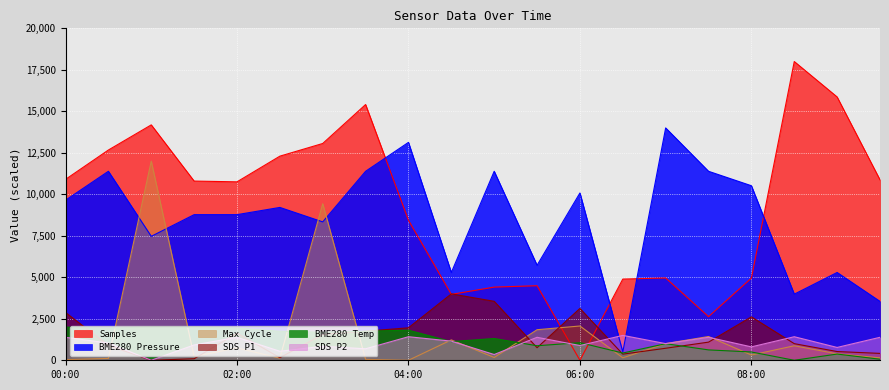

What is the difference between the SDS_P2 values at 08:00 and 02:30?

265.4